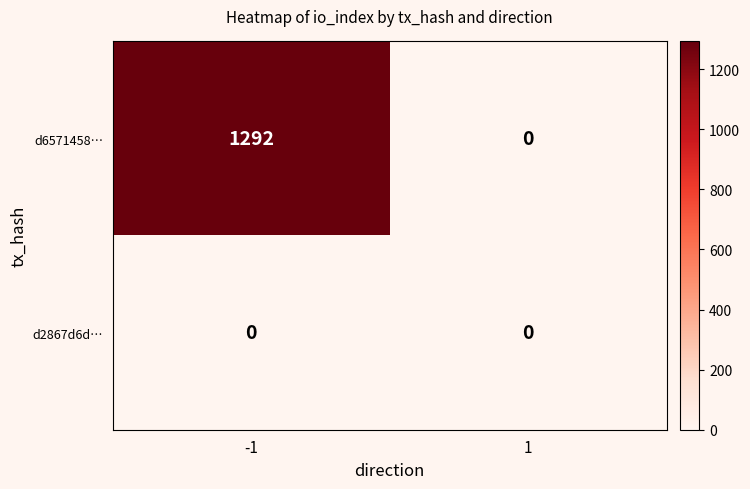

Which category has the highest value across all series?

-1